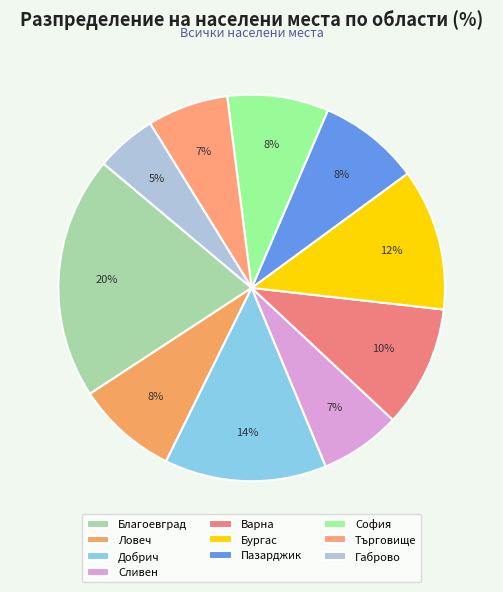

Does any single category account for the majority?

No